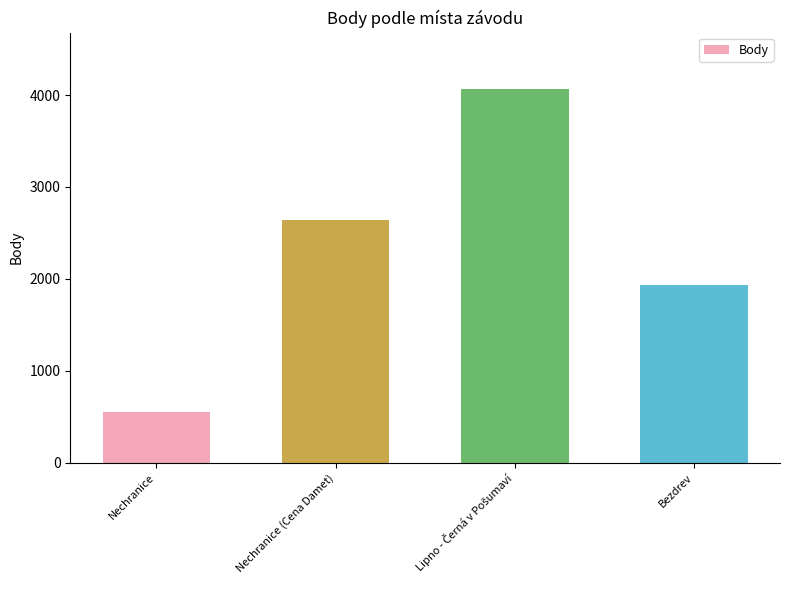

What is the sum of all values?

9199